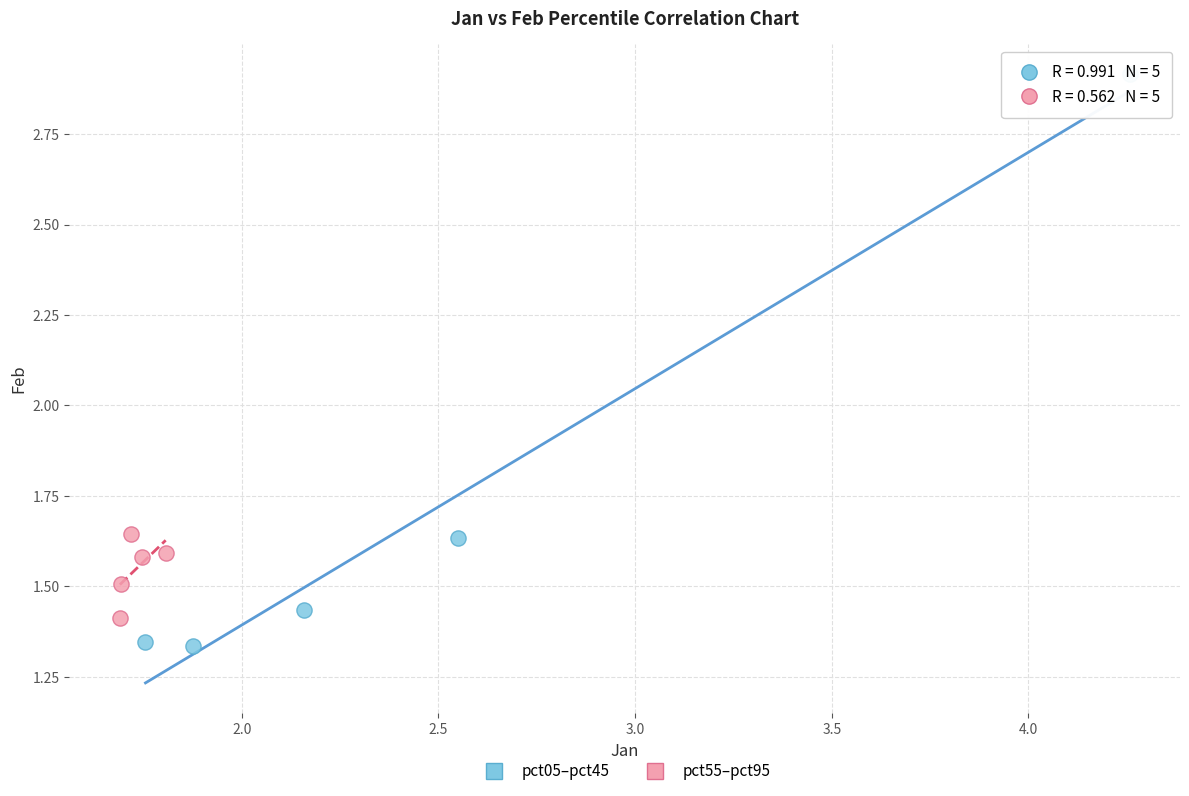

Which series contains the highest Y value?

pct05–pct45